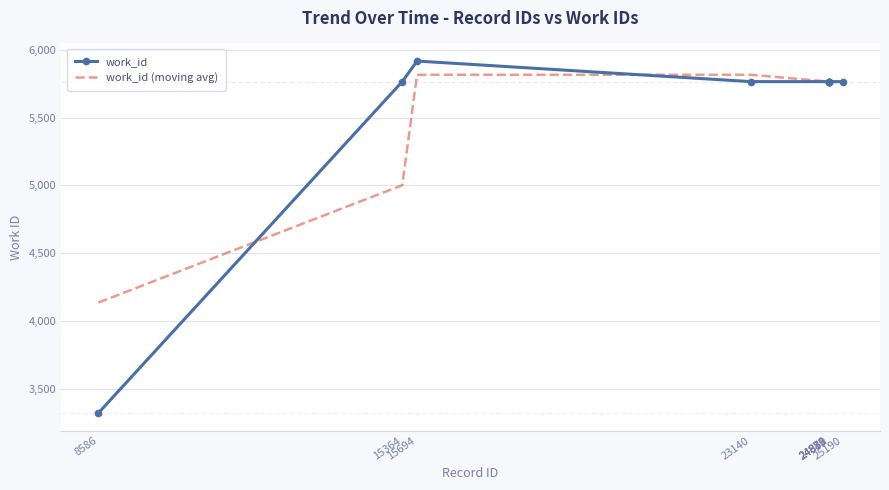

What are all the series names shown in the legend?

work_id, work_id (moving avg)